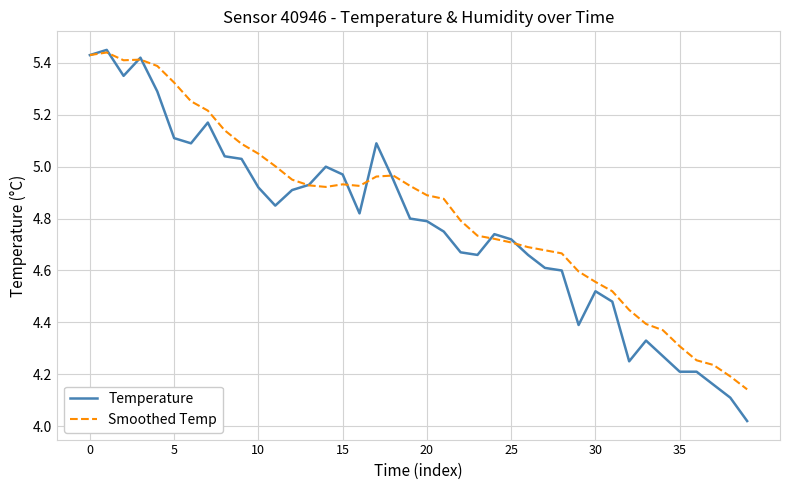

How many lines are shown in the chart?

2